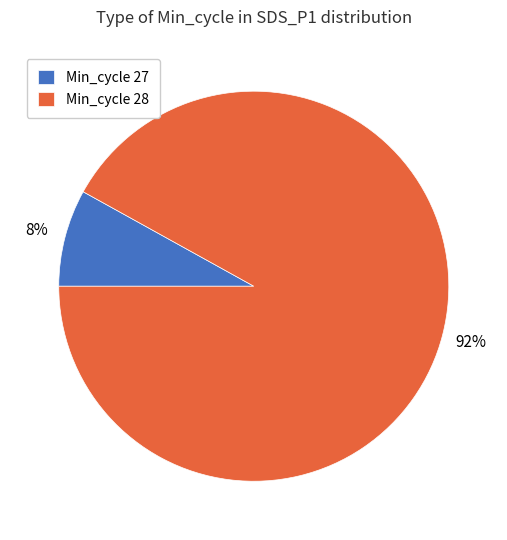

To the nearest percent, what is the average slice percentage?

50%